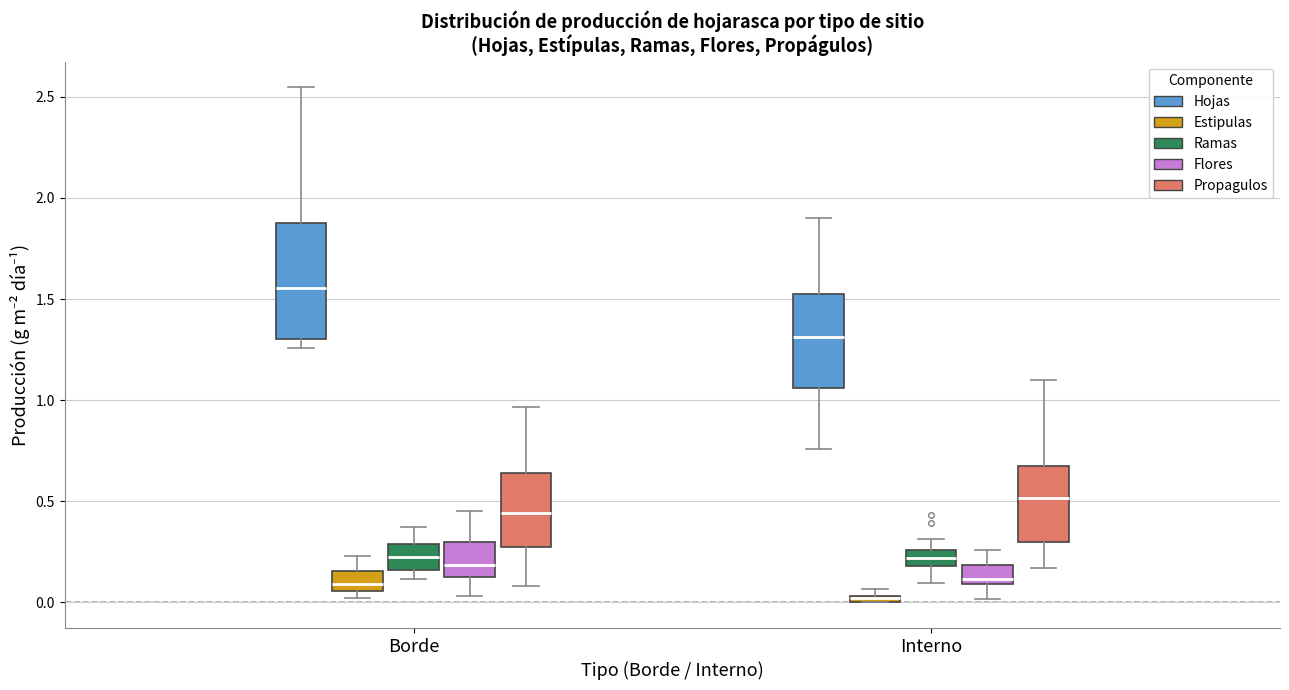

Comparing the boxes themselves (not the whiskers), which one is the tallest?

Borde (Hojas)